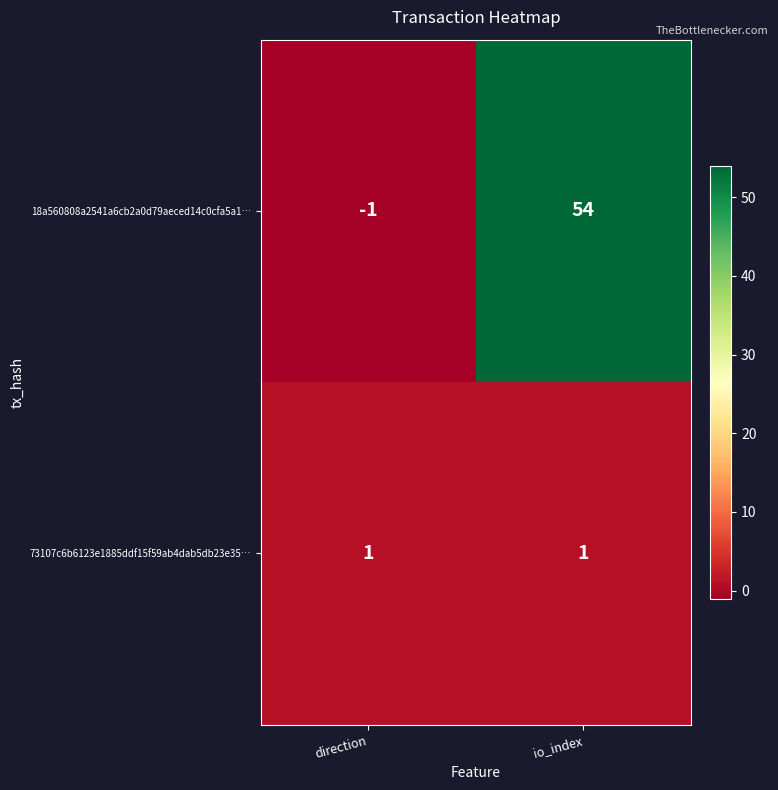

Which category has the lowest value across all series?

direction